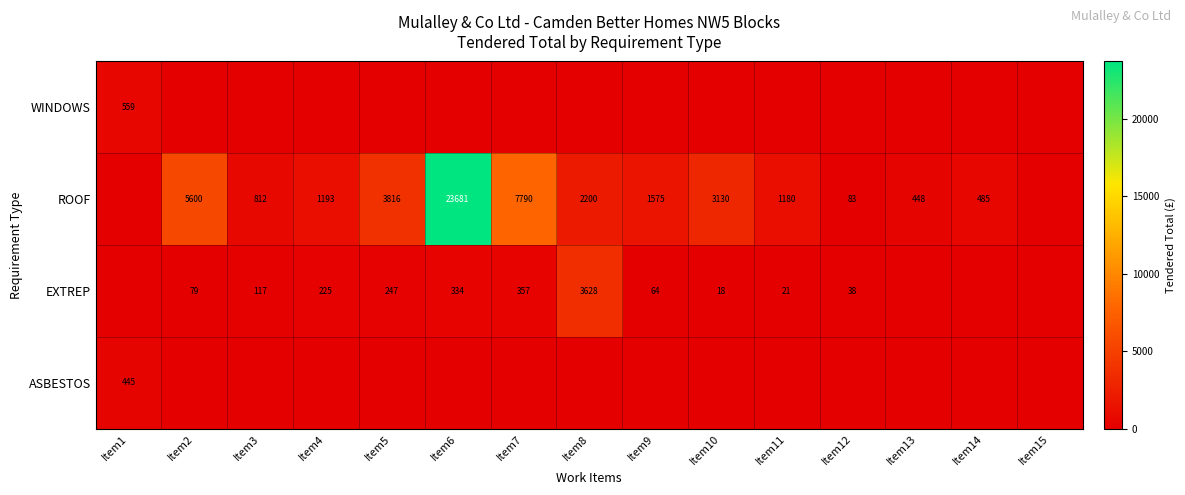

What is the difference between the ROOF values at Item10 and Item11?

1950